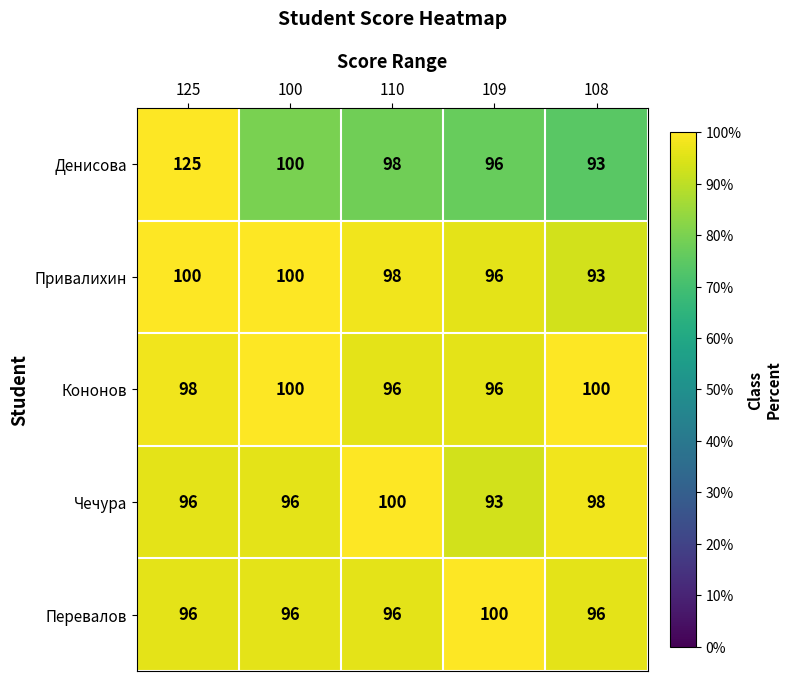

Is the value of Денисова at 110 greater than the value of Привалихин at 100?

No